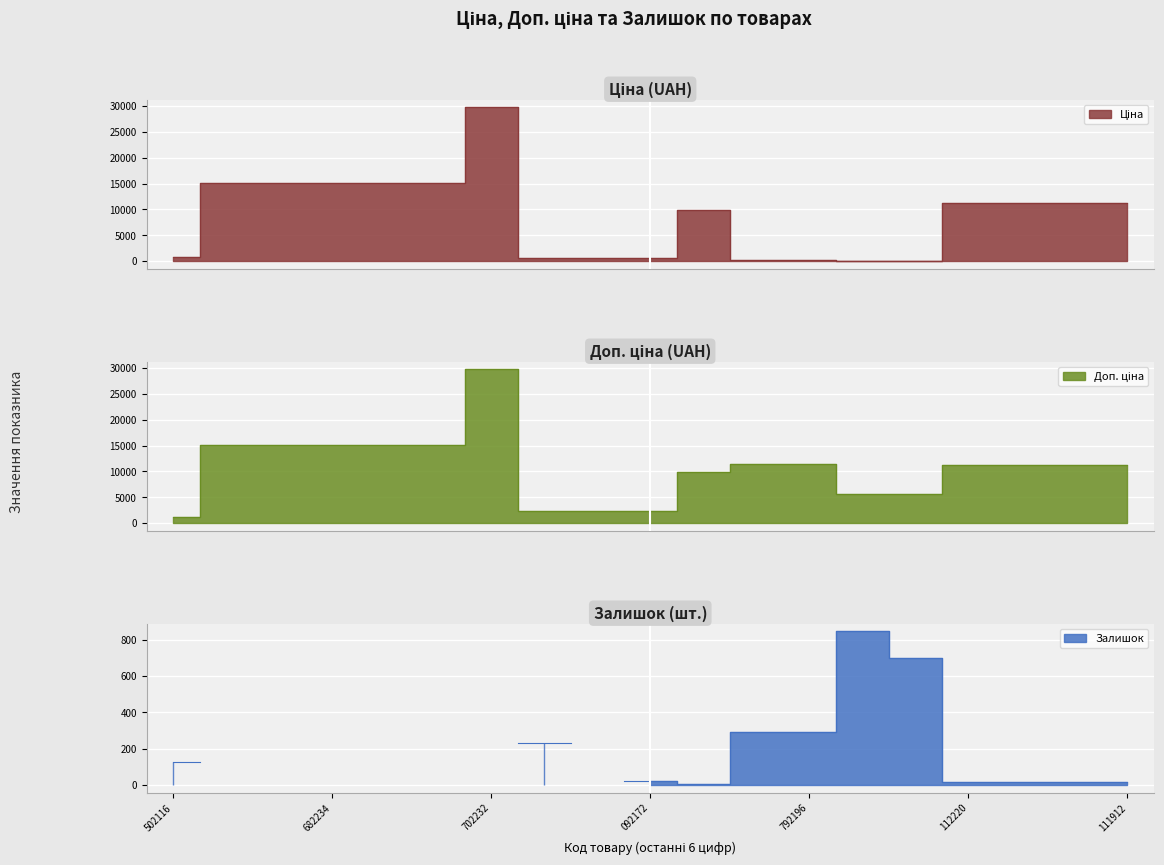

What is the smallest value displayed?

57.0